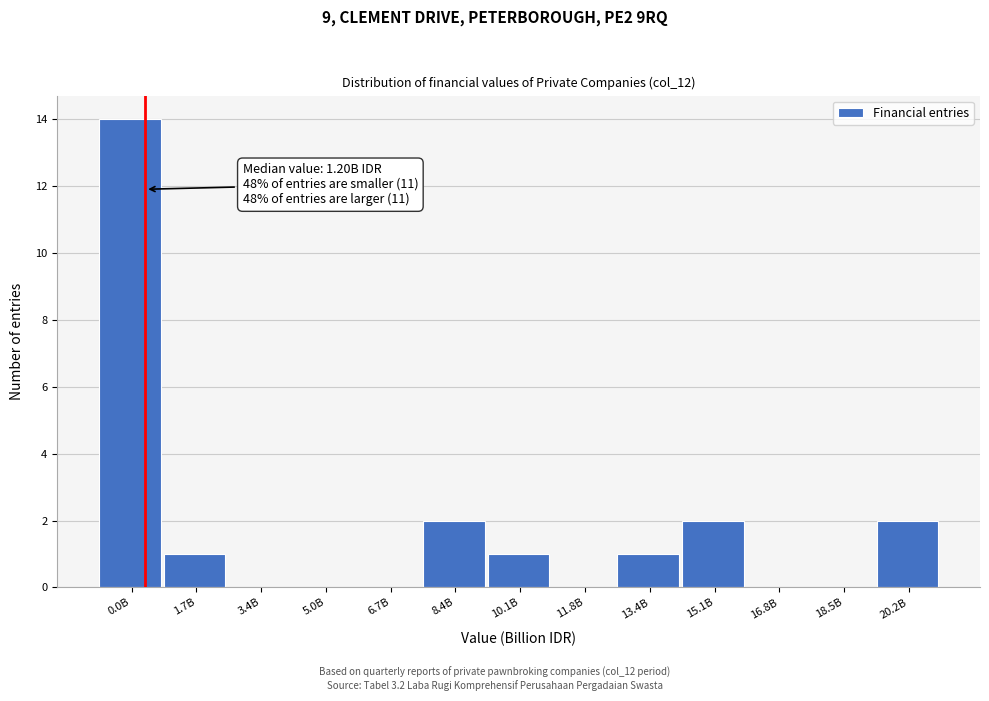

Reading left to right, extract all data points from this chart.

0.0B=14	1.7B=1	3.4B=0	5.0B=0	6.7B=0	8.4B=2	10.1B=1	11.8B=0	13.4B=1	15.1B=2	16.8B=0	18.5B=0	20.2B=2